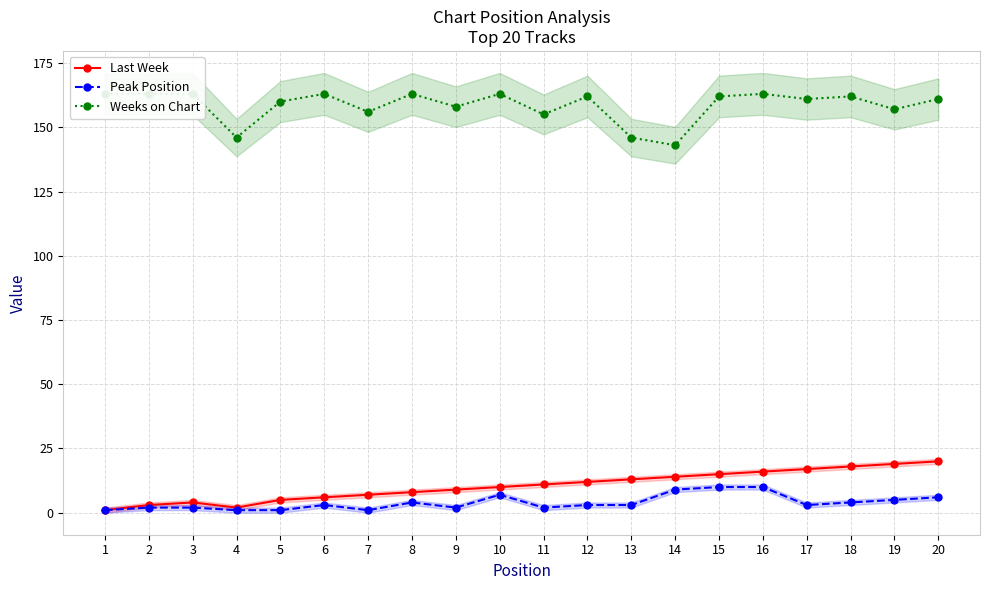

How many interior local valleys does the Last Week series have?

1